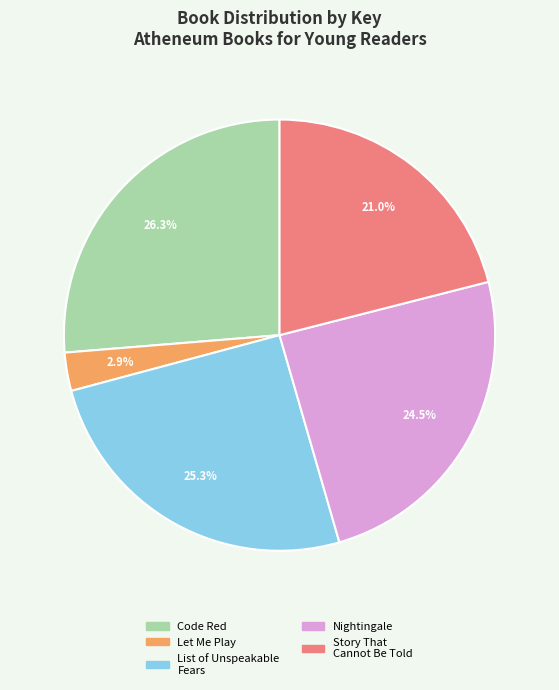

Count the number of slices in the pie.

5